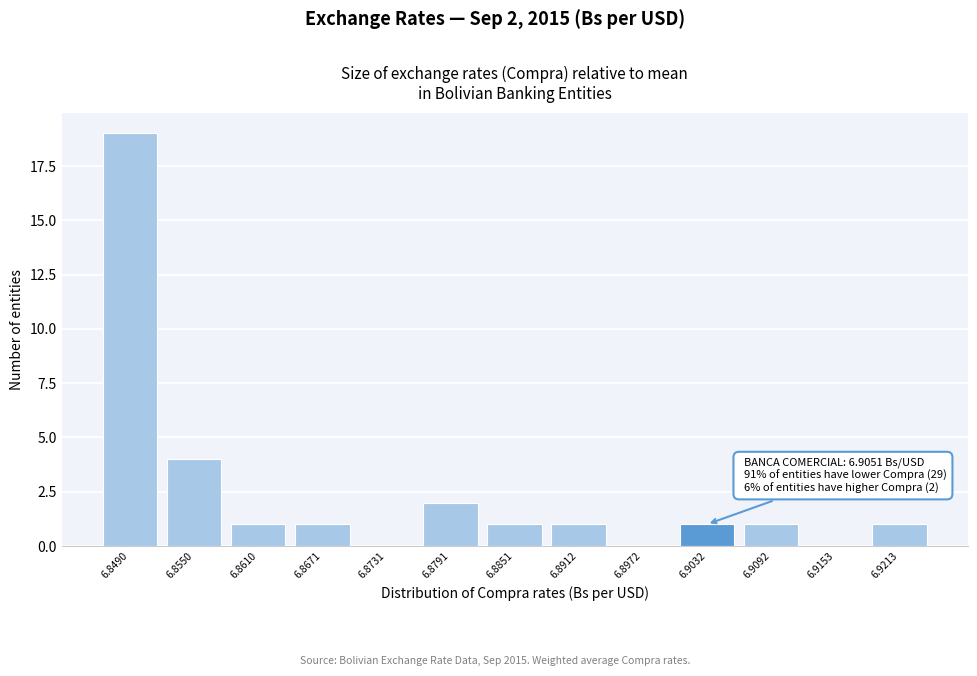

Reading left to right, what are all the values shown in this chart?

6.8490=19	6.8550=4	6.8610=1	6.8671=1	6.8731=0	6.8791=2	6.8851=1	6.8912=1	6.8972=0	6.9032=1	6.9092=1	6.9153=0	6.9213=1